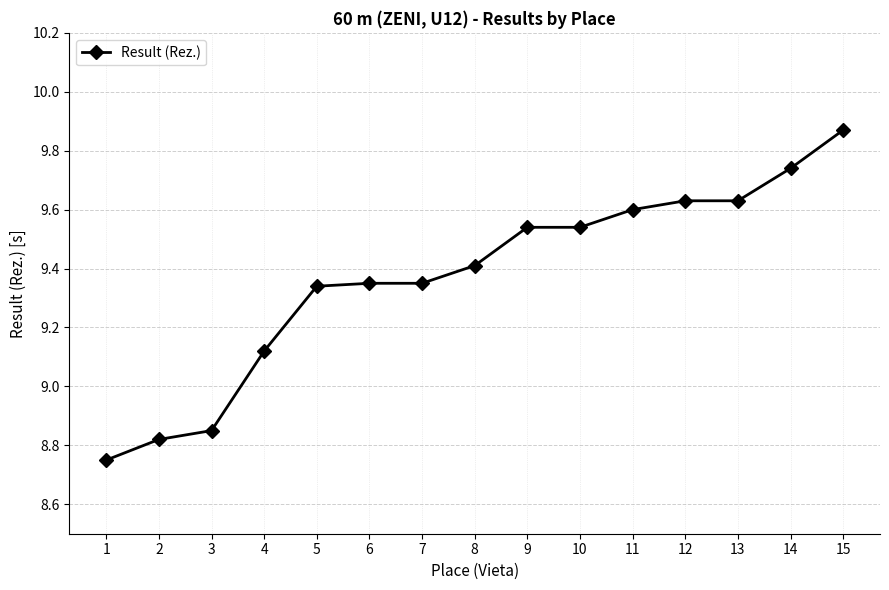

Between 15 and 4, which is larger?

15